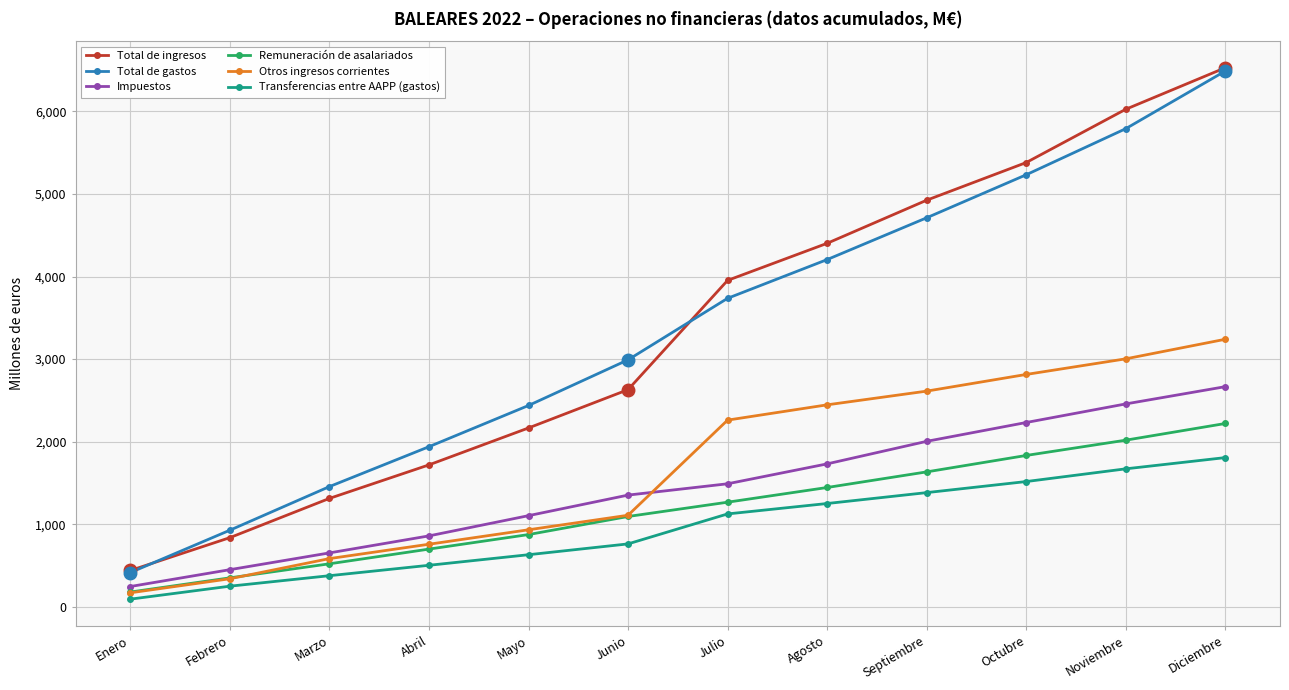

What is the minimum value shown in the chart?

93